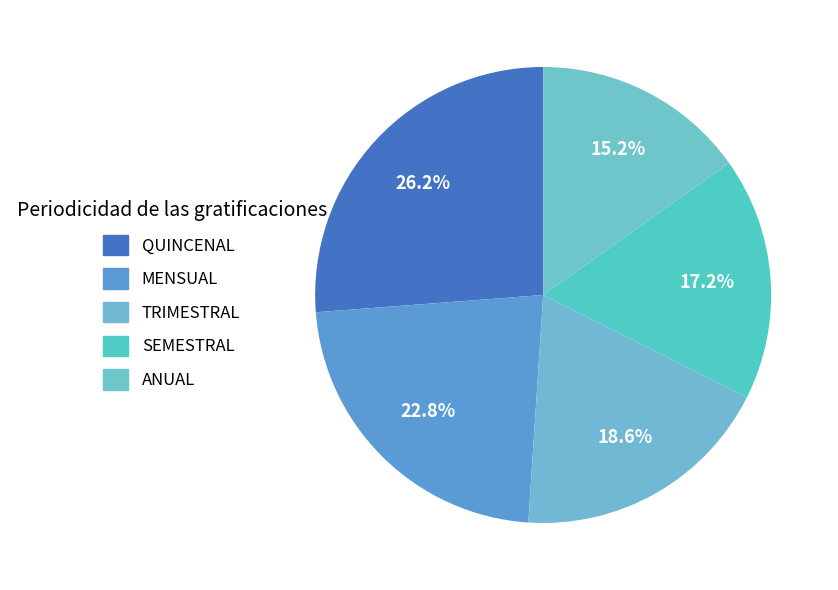

What percentage do MENSUAL and TRIMESTRAL together represent?

41.4%